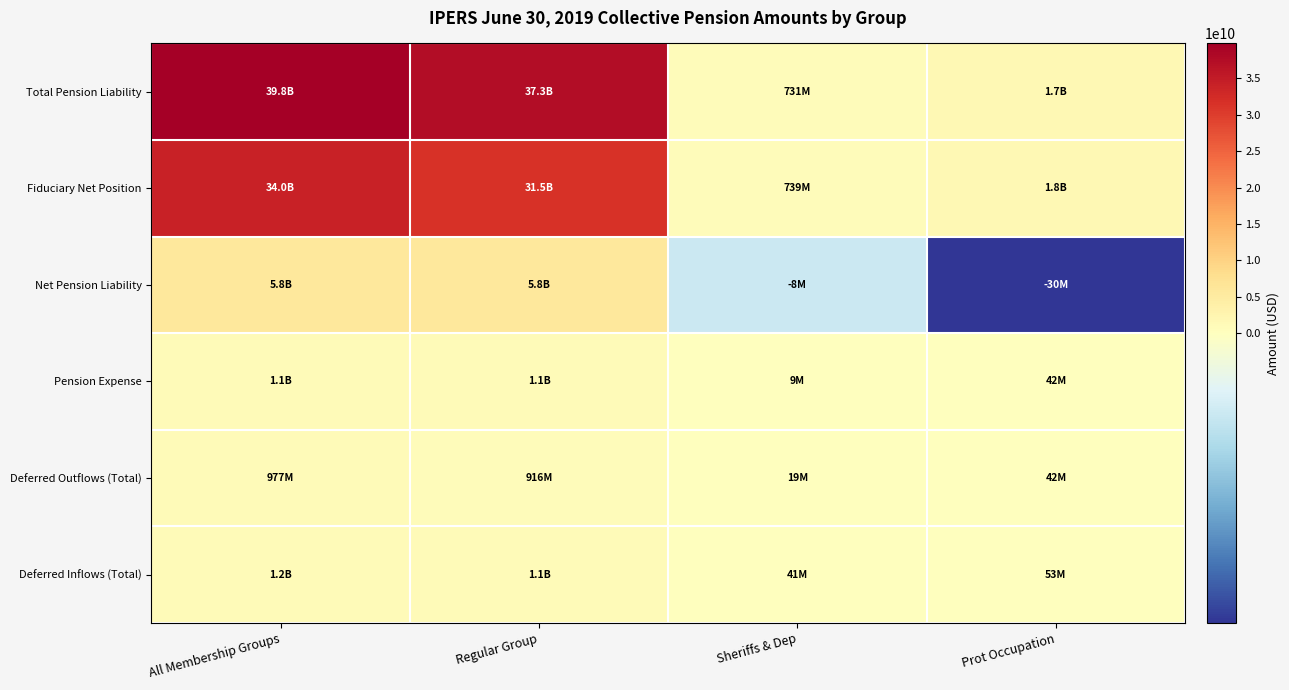

Reading left to right, list all the values displayed in this chart.

Total Pension Liability: All Membership Groups=39801338797	Regular Group=37324200774	Sheriffs & Dep=730785263	Prot Occupation=1746352760
Fiduciary Net Position: All Membership Groups=34010680731	Regular Group=31494644130	Sheriffs & Dep=739211795	Prot Occupation=1776824806
Net Pension Liability: All Membership Groups=5790658066	Regular Group=5829556644	Sheriffs & Dep=-8426532	Prot Occupation=-30472046
Pension Expense: All Membership Groups=1123353770	Regular Group=1072354639	Sheriffs & Dep=9100229	Prot Occupation=41898902
Deferred Outflows (Total): All Membership Groups=977263600	Regular Group=916169938	Sheriffs & Dep=19362443	Prot Occupation=41731219
Deferred Inflows (Total): All Membership Groups=1235994932	Regular Group=1142101208	Sheriffs & Dep=41102699	Prot Occupation=52791025